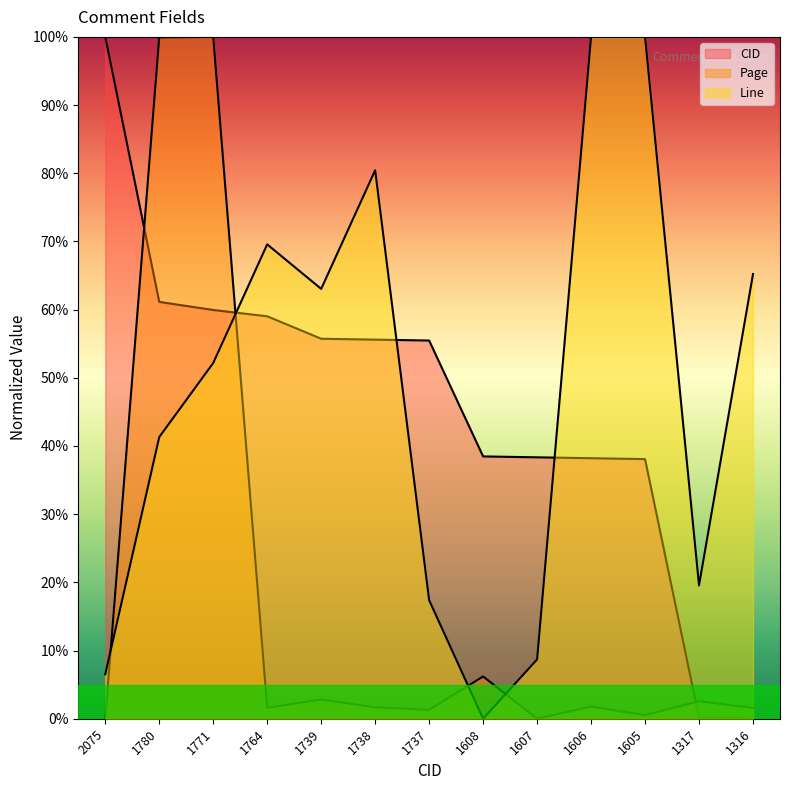

Reading left to right, list all the values displayed in this chart.

CID: 2075=100.0	1780=61.1	1771=59.9	1764=59.0	1739=55.7	1738=55.6	1737=55.5	1608=38.5	1607=38.3	1606=38.2	1605=38.1	1317=0.1	1316=0.0
Page: 2075=0.0	1780=99.9	1771=100.0	1764=1.6	1739=2.8	1738=1.7	1737=1.3	1608=6.2	1607=0.0	1606=1.8	1605=0.5	1317=2.6	1316=1.6
Line: 2075=6.5	1780=41.3	1771=52.2	1764=69.6	1739=63.0	1738=80.4	1737=17.4	1608=0.0	1607=8.7	1606=100.0	1605=100.0	1317=19.6	1316=65.2